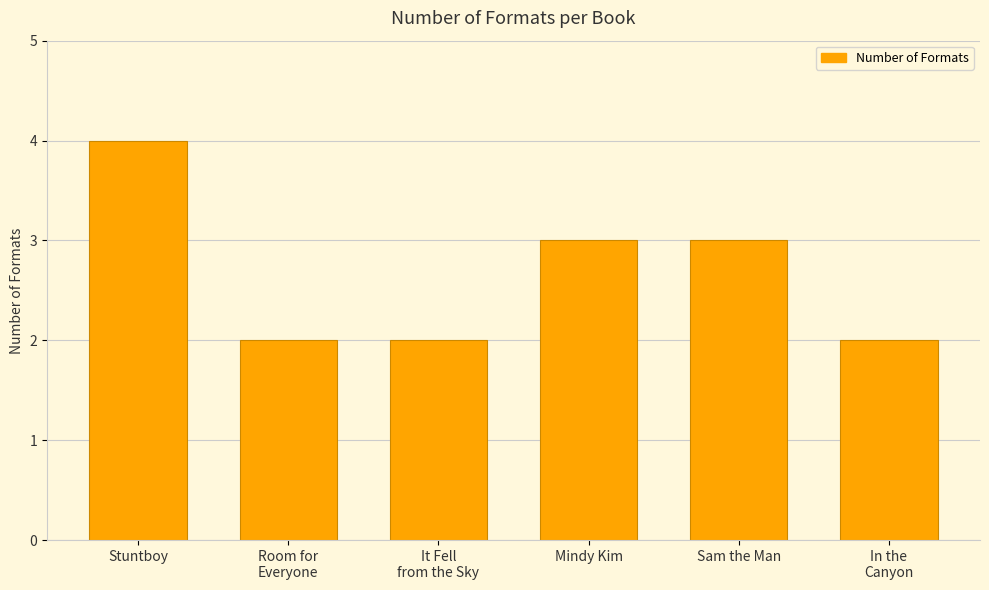

Where does the data first go above 3?

Stuntboy